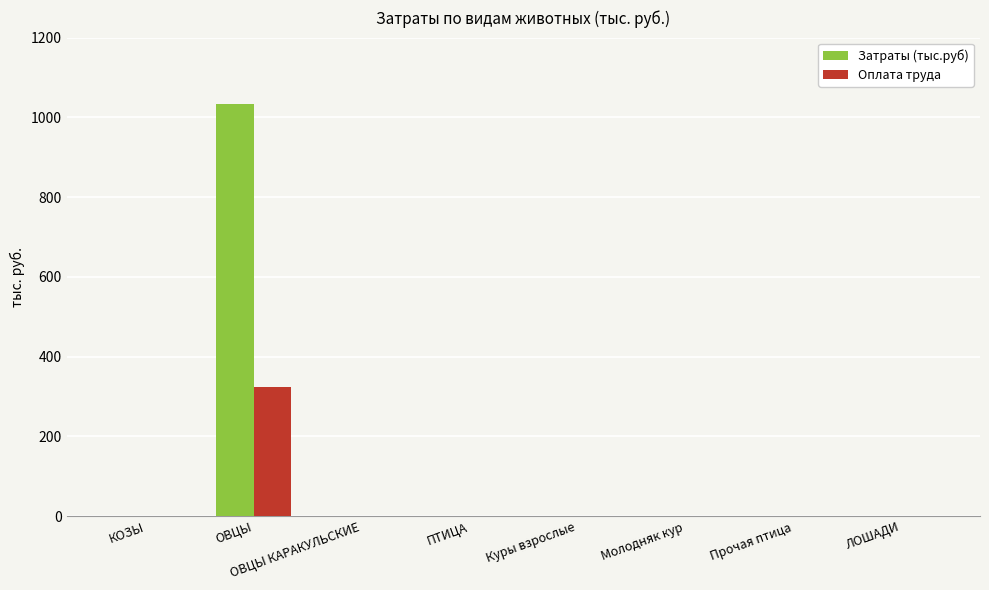

True or false: Оплата труда has a value of 0 at Молодняк кур.

True